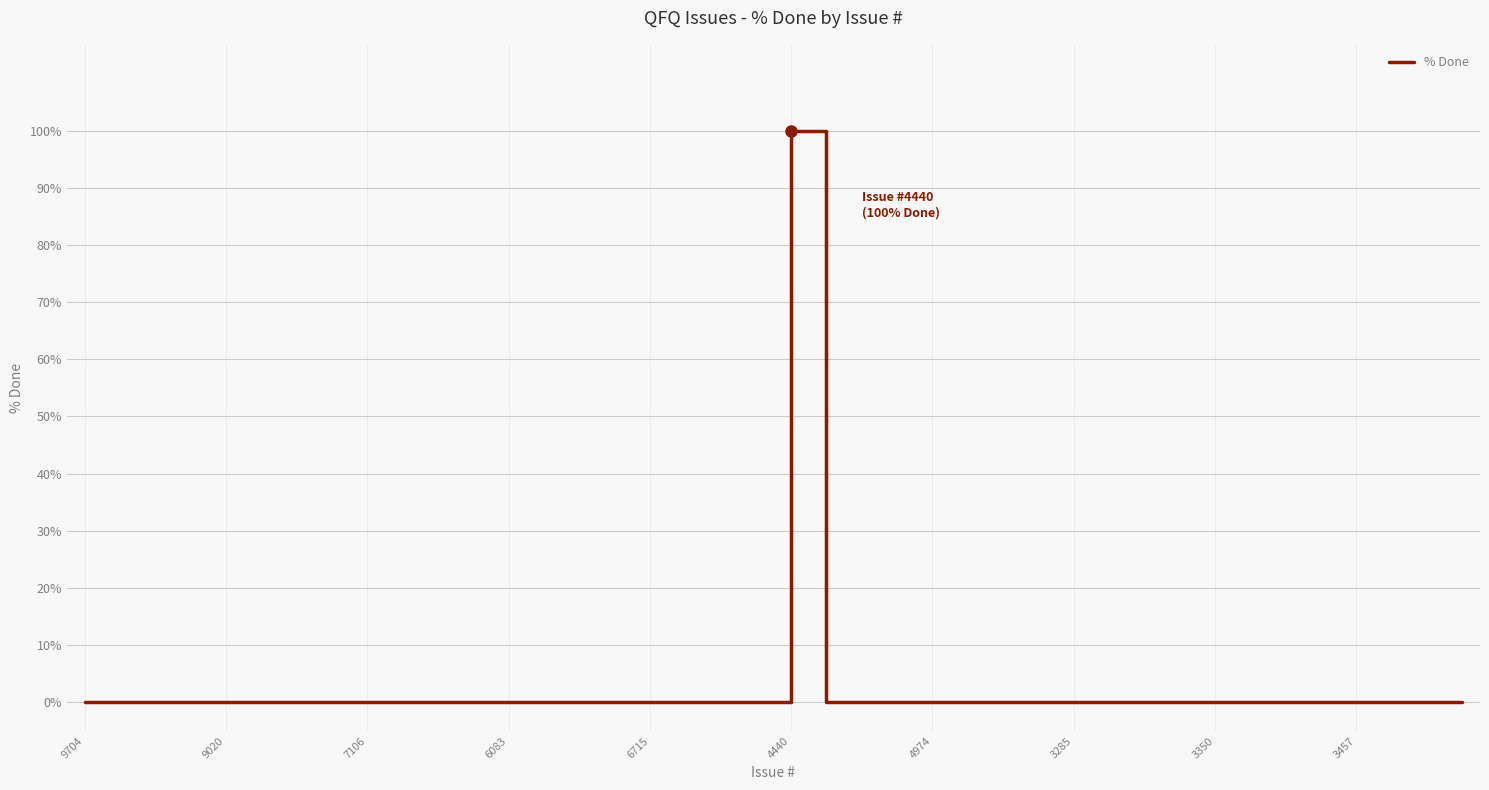

What is the maximum value shown in the chart?

100